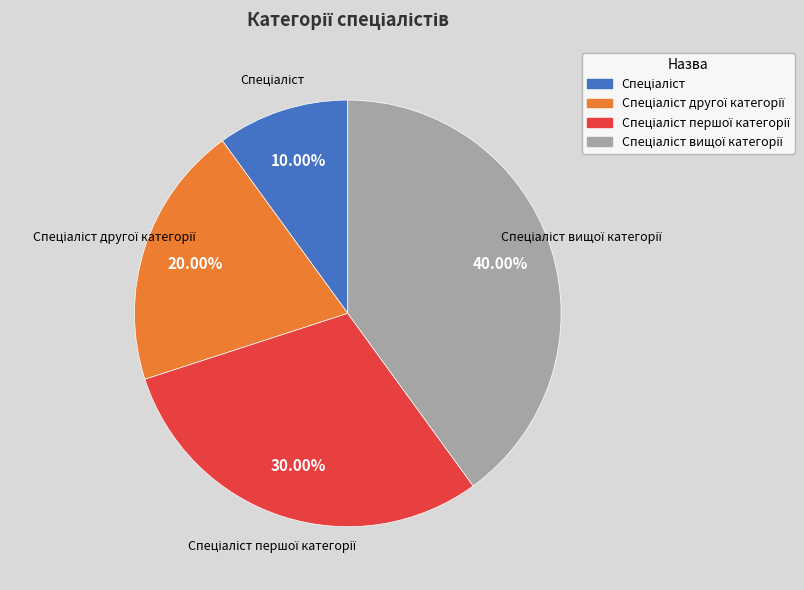

Is there any slice that represents more than half of the pie?

No